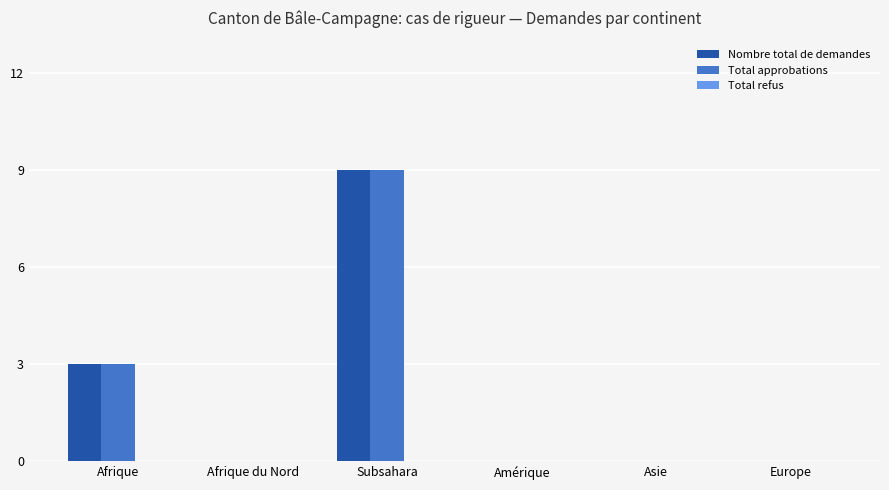

The value of Total approbations at Afrique is 3. True or false?

True